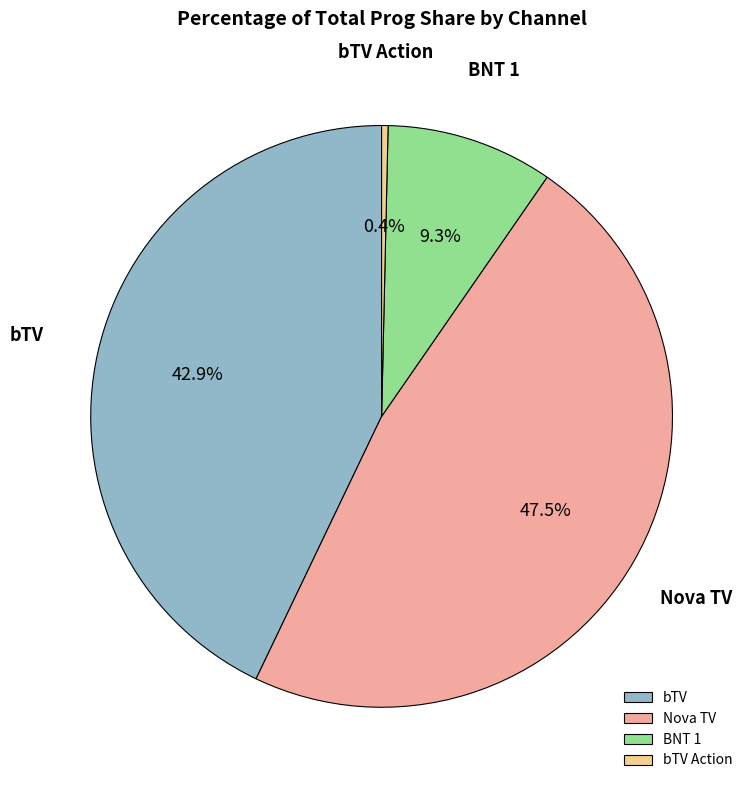

Which has a higher value, bTV or BNT 1?

bTV